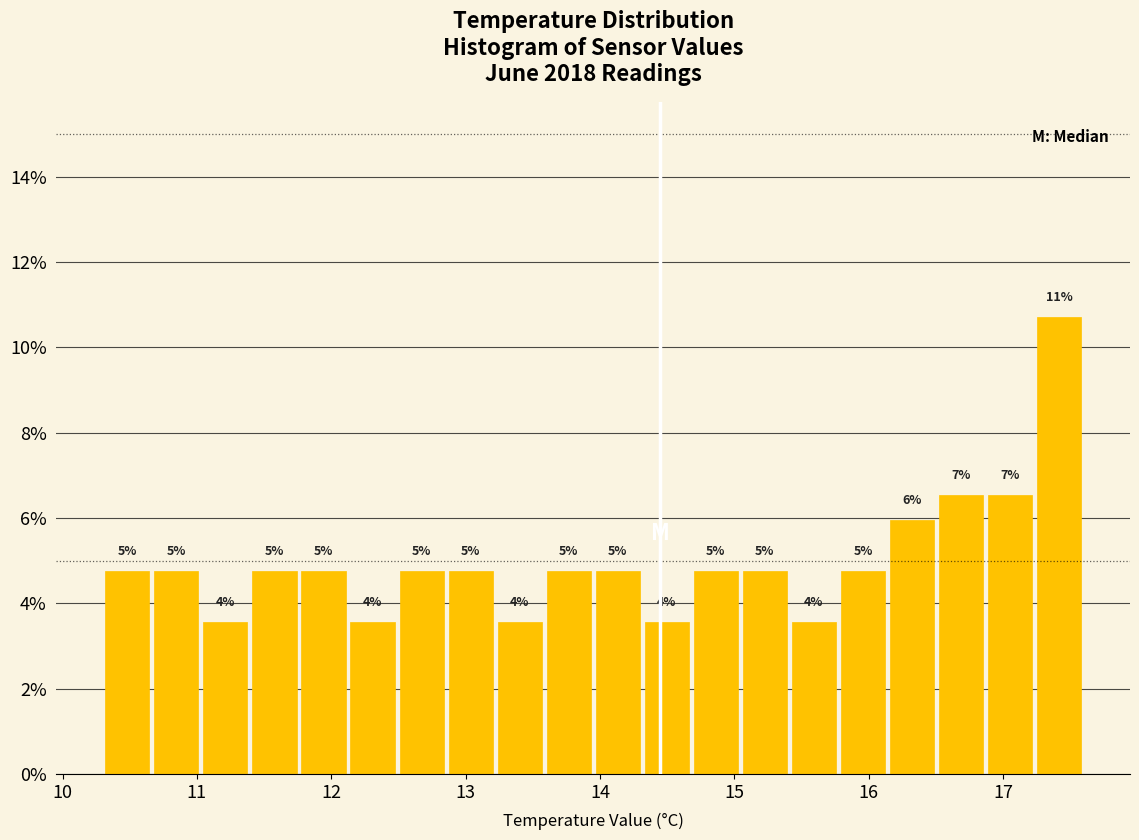

Read against the x-axis, roughly where is the centre of the tallest bar?

17.4